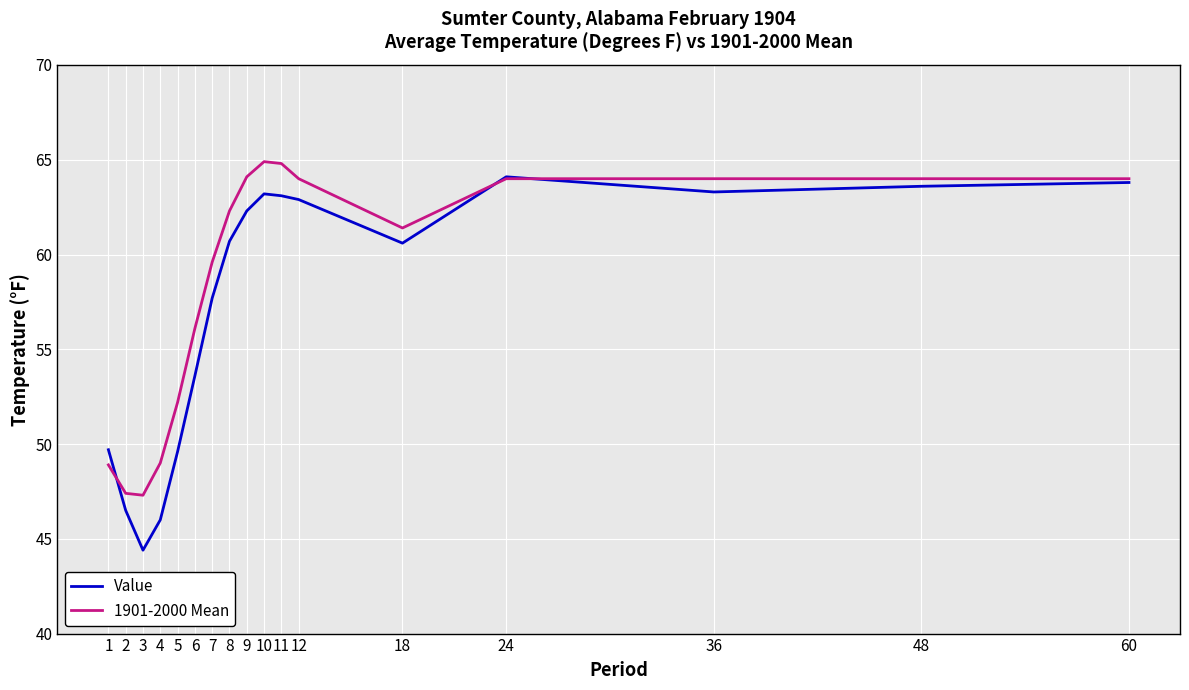

The value of Value at 4 is 46.0. True or false?

True